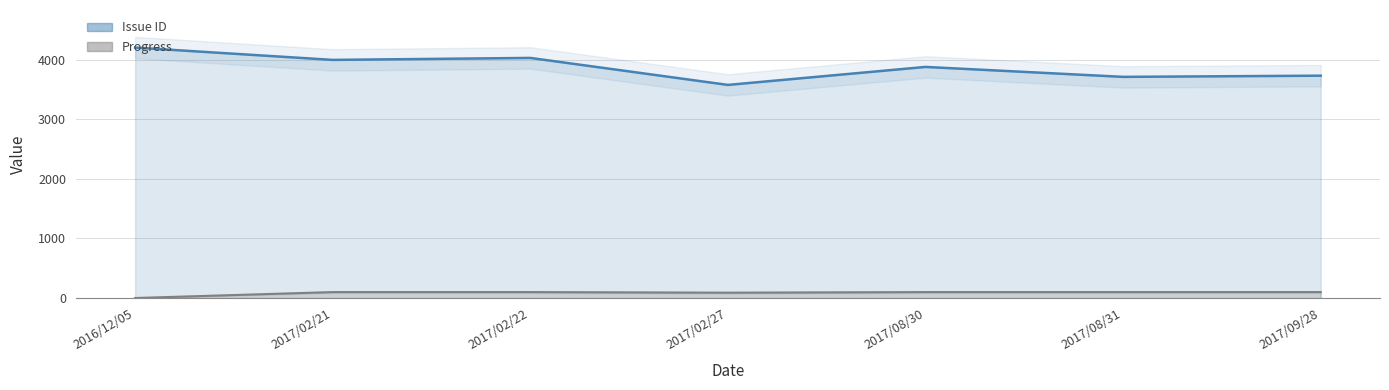

What is the difference between the highest and lowest values at 2017/09/28?

3634